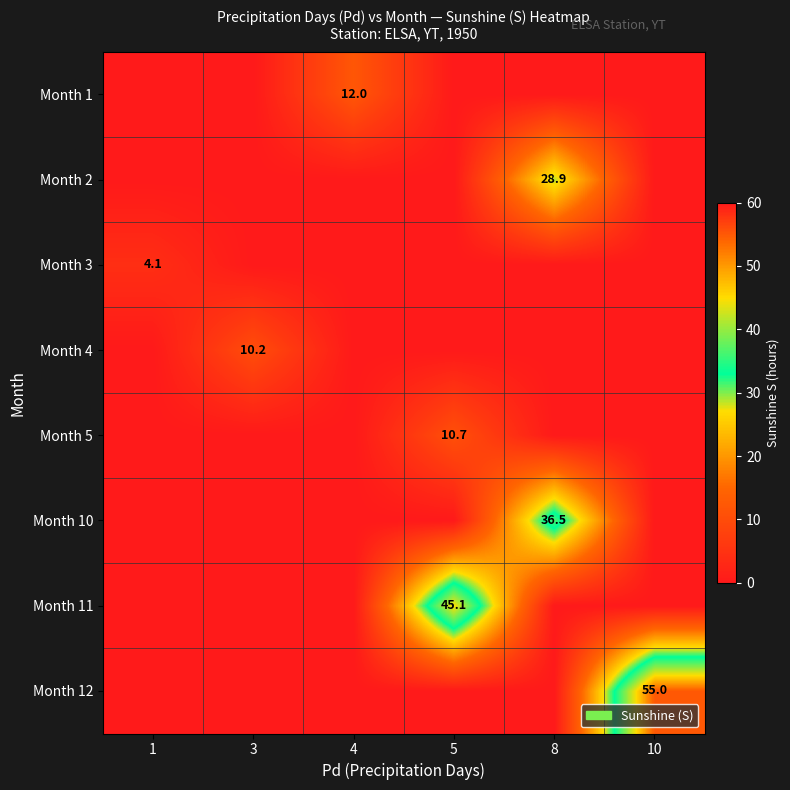

What is the average value of the Month 5 series?

1.8